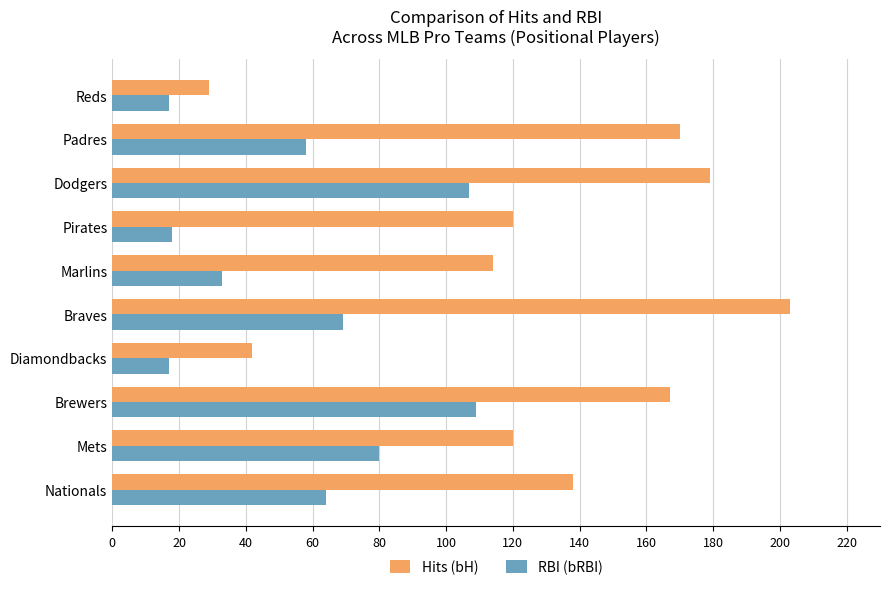

Which series has the widest spread of values?

Hits (bH)